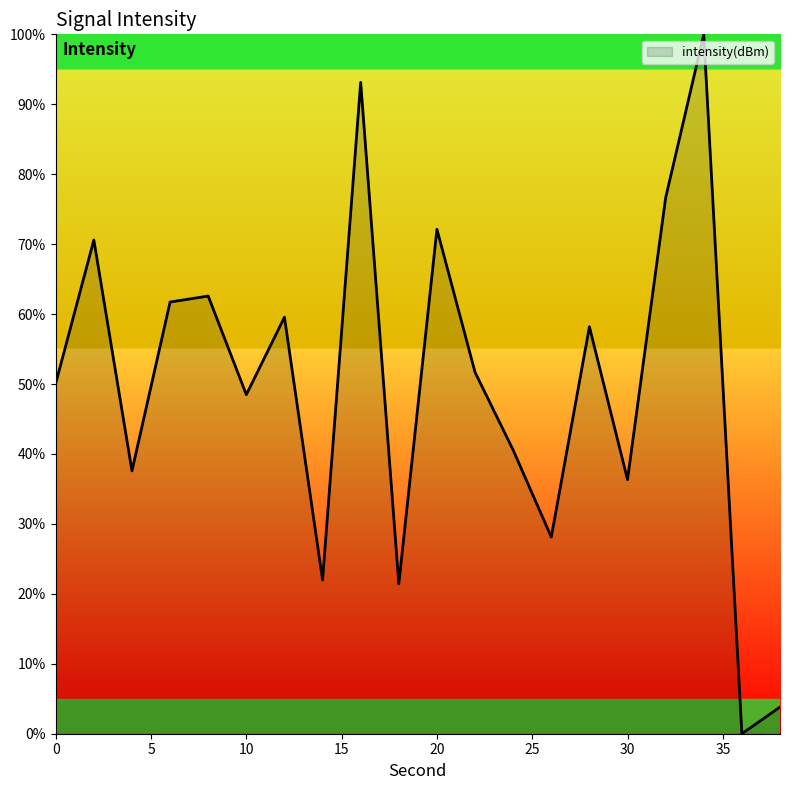

What is the greatest value displayed?

100.0